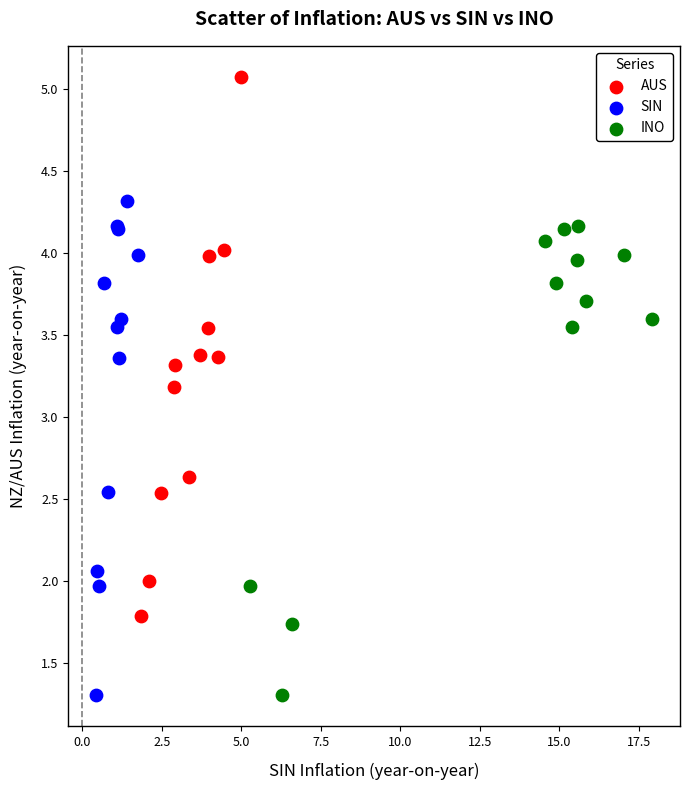

Which series reaches the maximum Y coordinate?

AUS